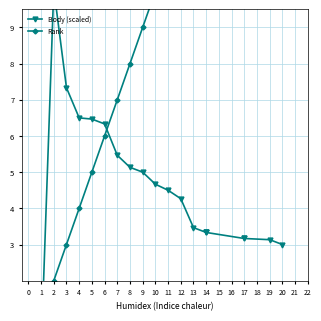

At which label does Rank first exceed 11?

12